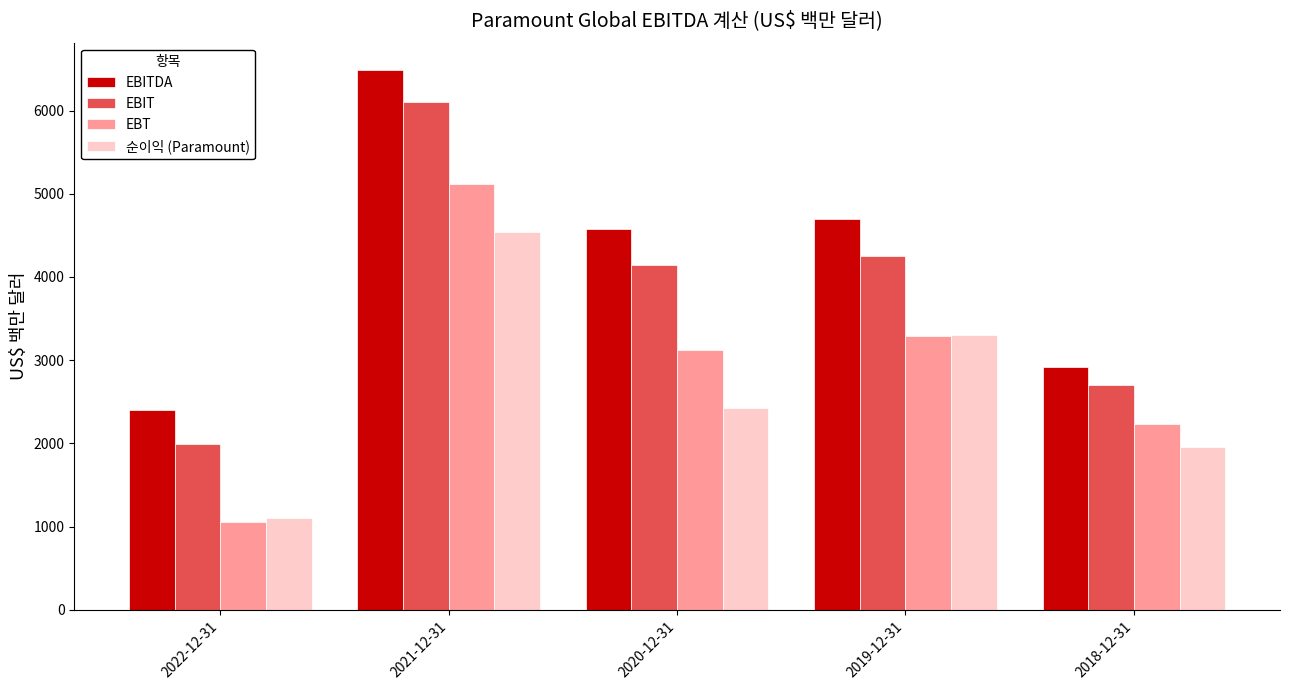

Reading left to right, what are all the values shown in this chart?

EBITDA: 2022-12-31=2398	2021-12-31=6491	2020-12-31=4580	2019-12-31=4697	2018-12-31=2923
EBIT: 2022-12-31=1993	2021-12-31=6101	2020-12-31=4150	2019-12-31=4254	2018-12-31=2700
EBT: 2022-12-31=1062	2021-12-31=5115	2020-12-31=3119	2019-12-31=3292	2018-12-31=2233
순이익 (Paramount): 2022-12-31=1104	2021-12-31=4543	2020-12-31=2422	2019-12-31=3308	2018-12-31=1960